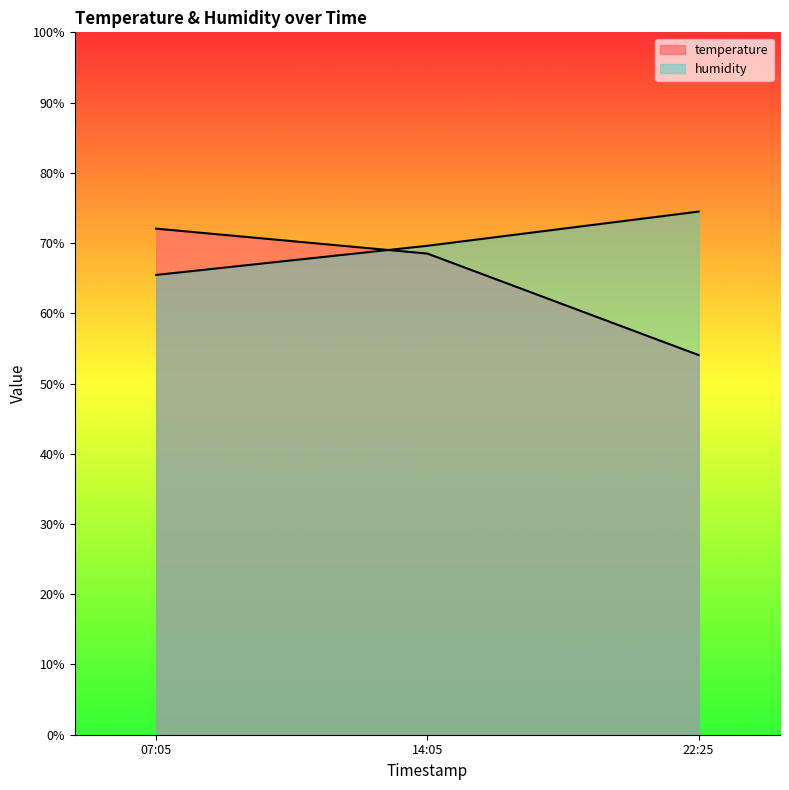

What is the difference between the highest and lowest values at 22:25?

20.4